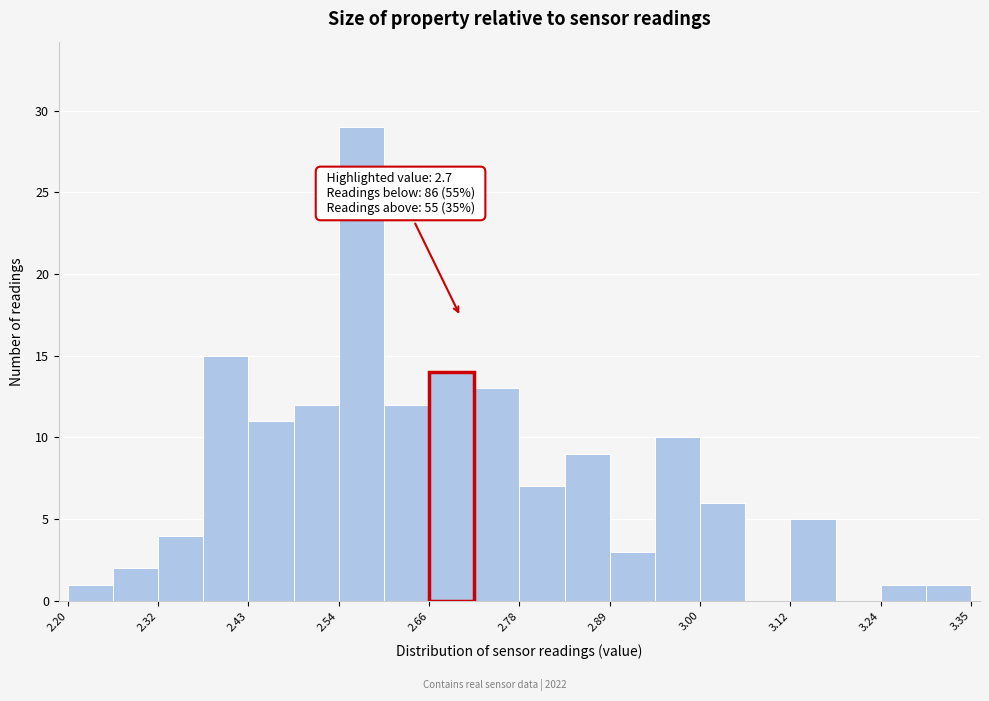

Around what value on the x-axis is the tallest bar? Give the approximate position of its centre, as read against the axis.

2.58